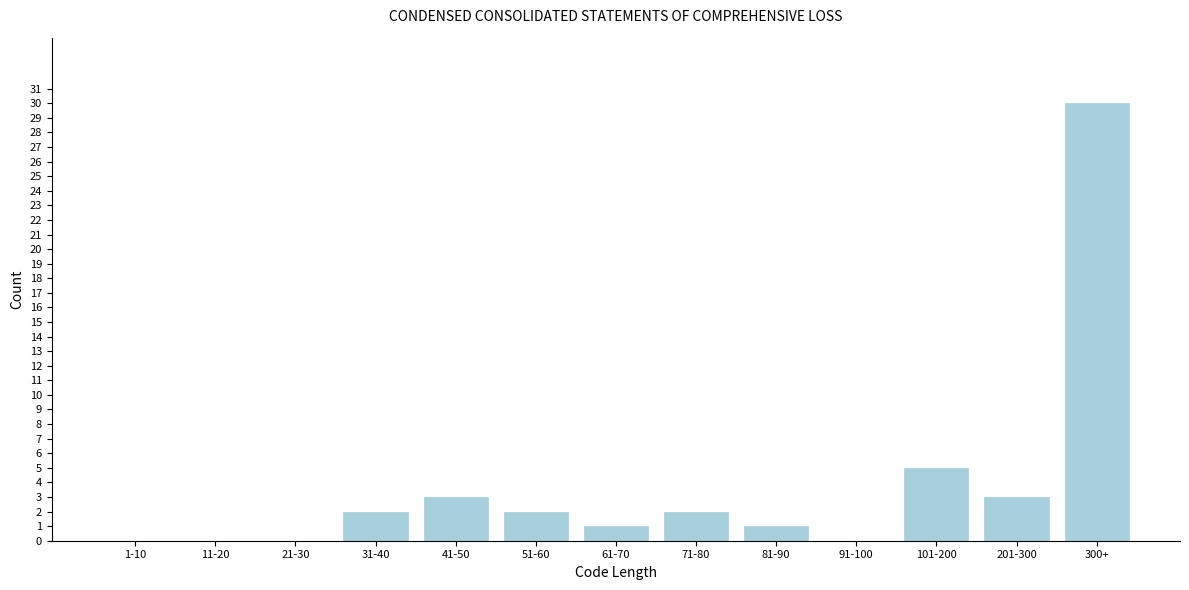

Reading right to left, list all the values displayed in this chart.

300+=30	201-300=3	101-200=5	91-100=0	81-90=1	71-80=2	61-70=1	51-60=2	41-50=3	31-40=2	21-30=0	11-20=0	1-10=0